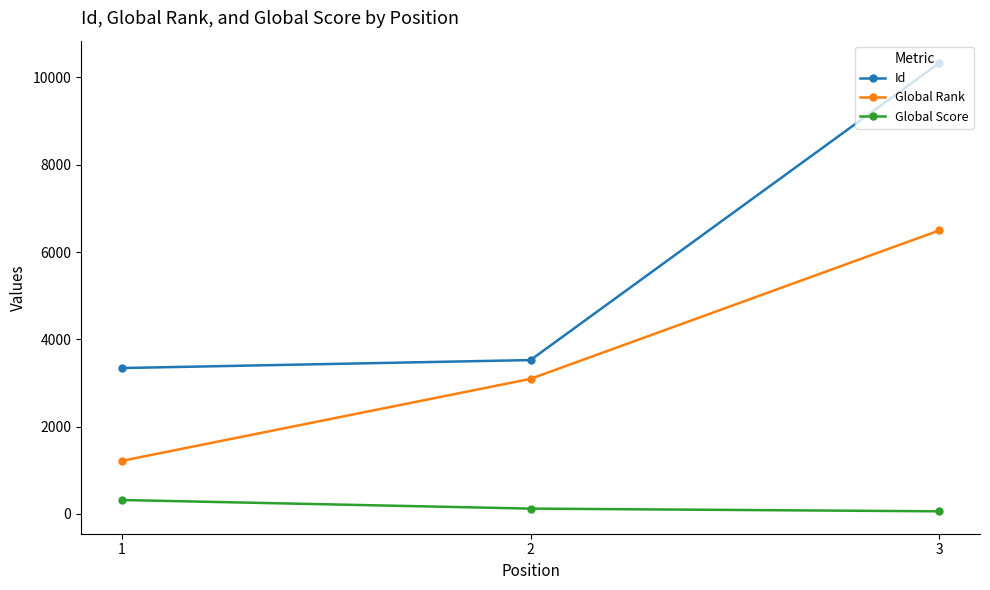

How many data points in Id are less than 3524?

1